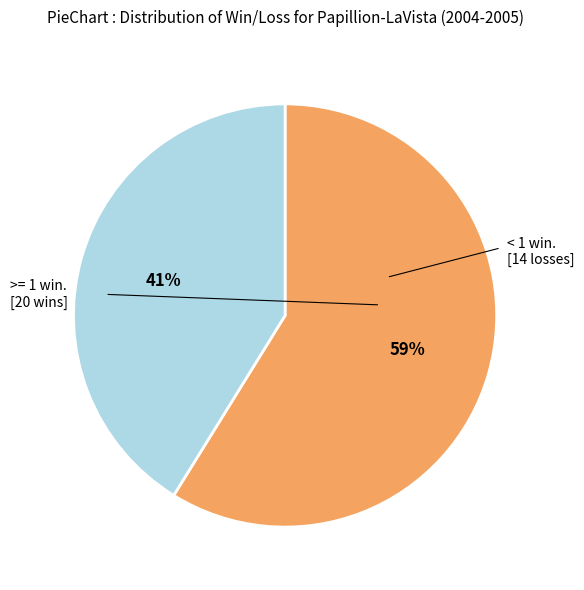

Is there a majority slice in this chart?

Yes